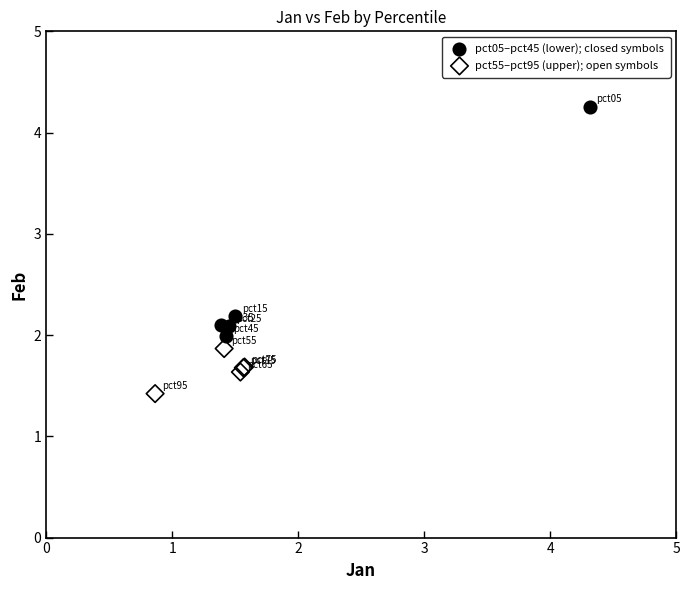

Which series contains the lowest Y value?

pct55–pct95 (upper); open symbols